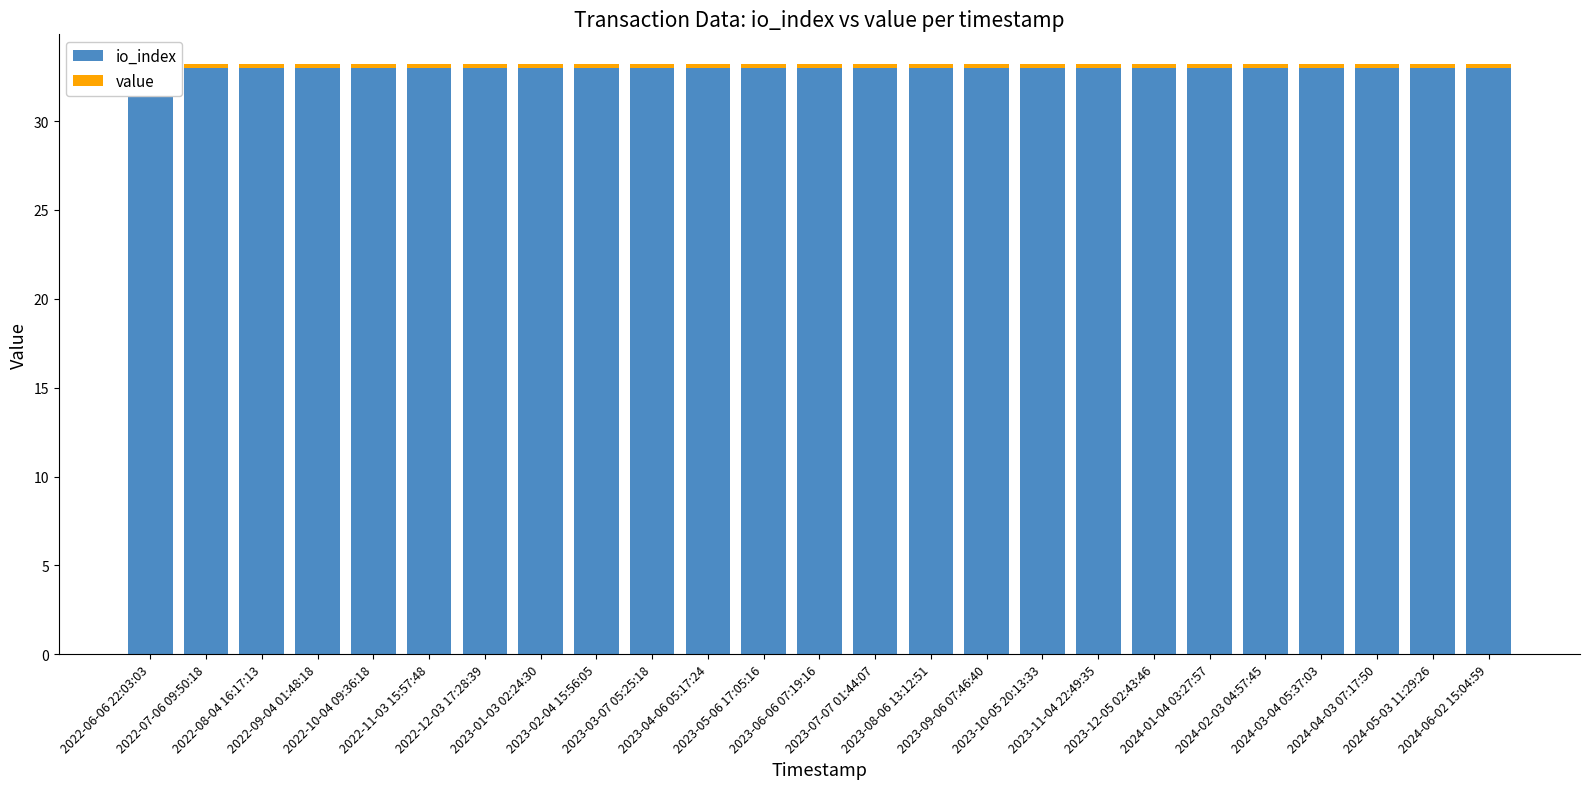

How many bars are there in each group?

2